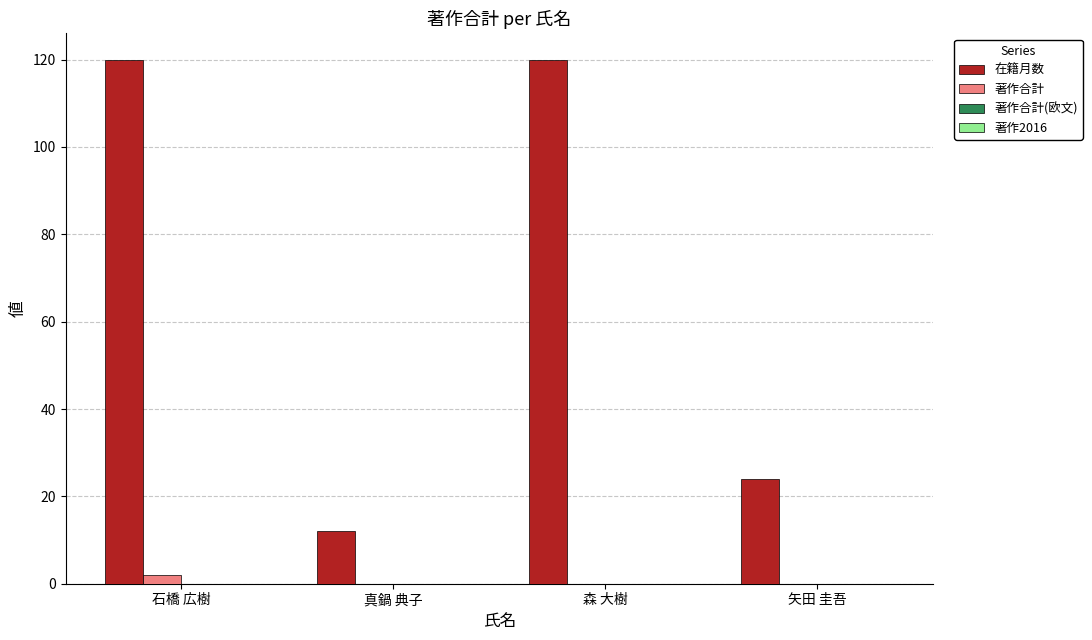

Which series has the largest total across all categories?

在籍月数